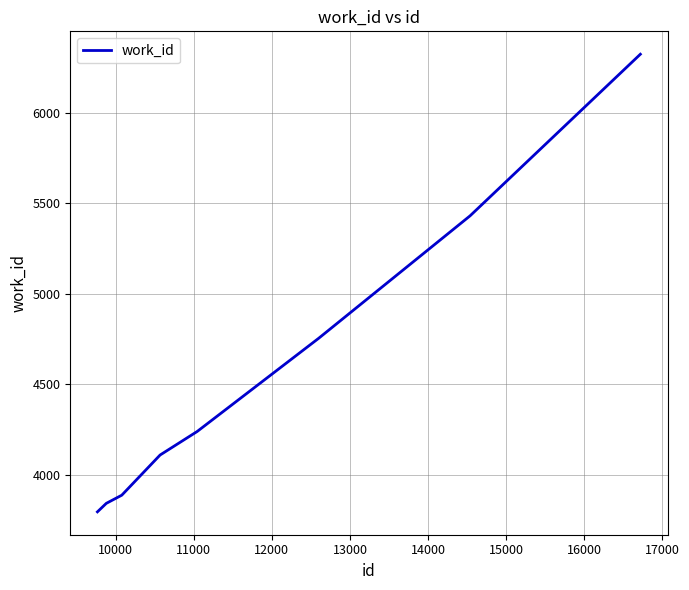

What is the difference between the second highest and second lowest values?

1589